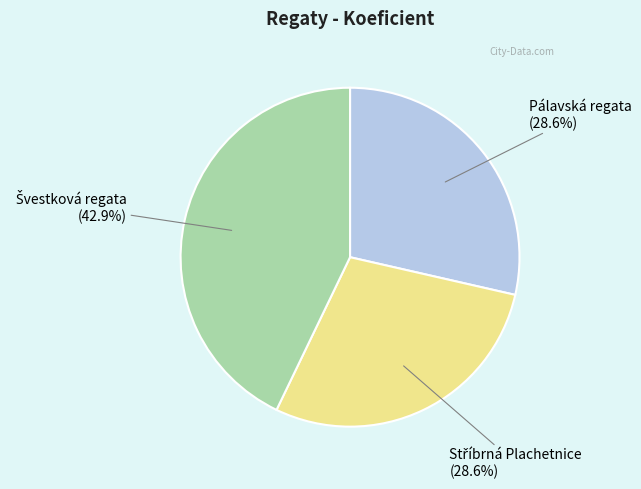

Does any single category account for the majority?

No